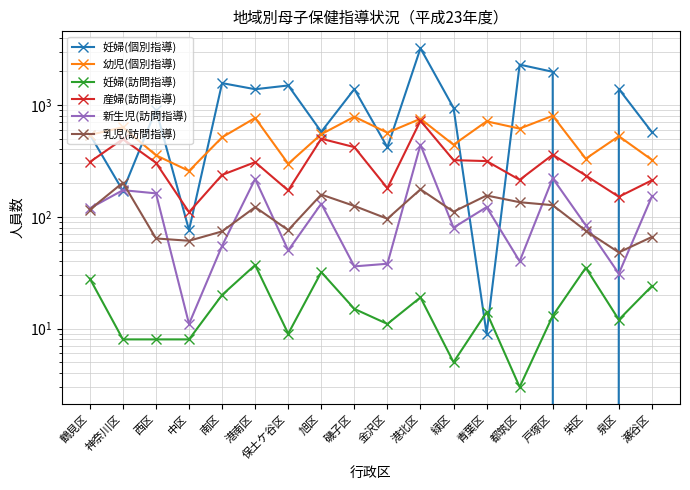

Where does the 幼児(個別指導) series first go above 548?

神奈川区